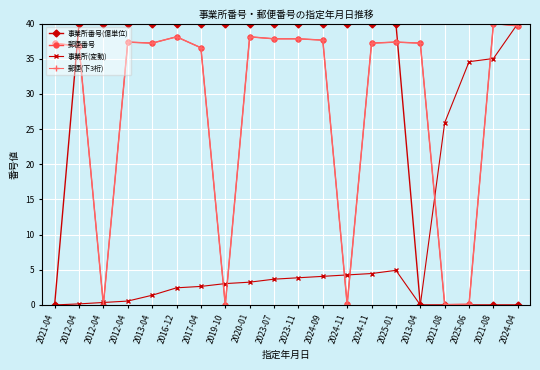

Does the chart have visible grid lines?

Yes